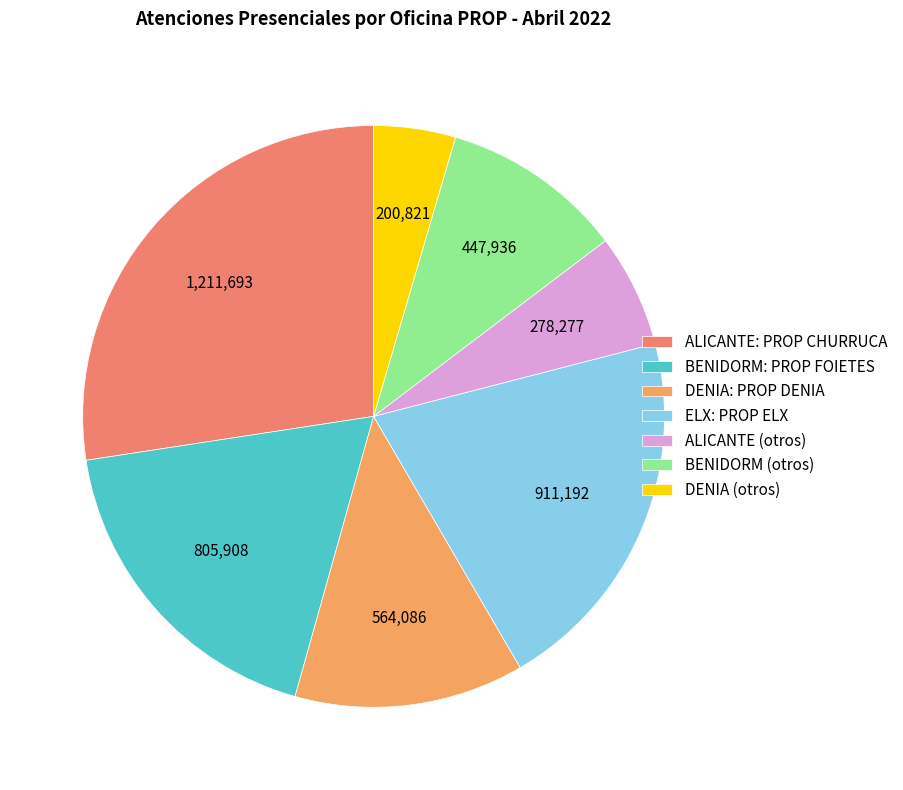

Does any single category account for the majority?

No